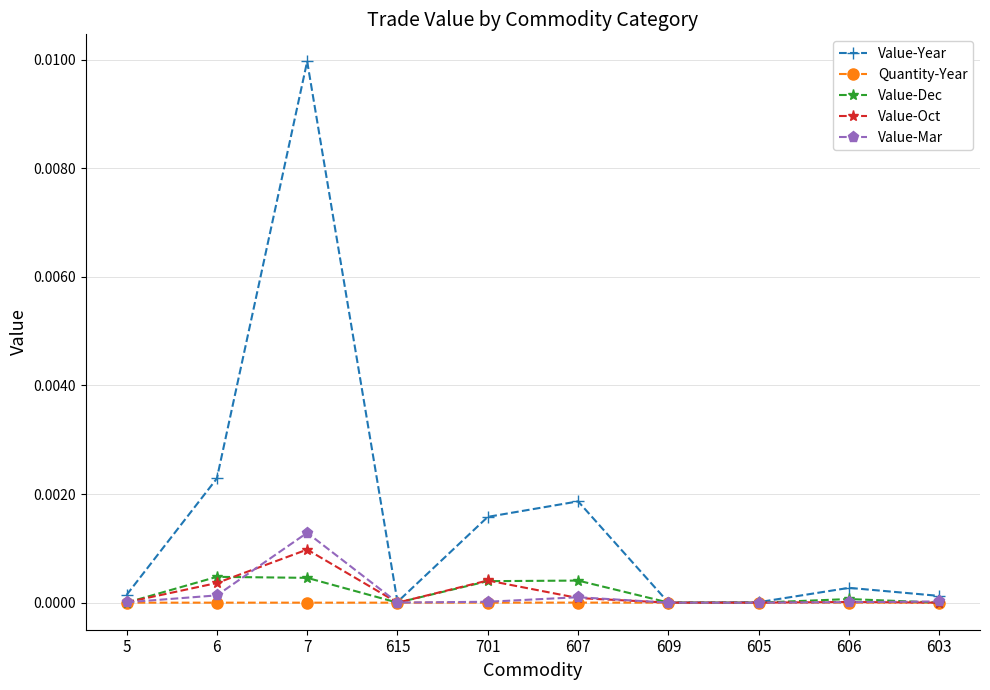

Which category has the highest value across all series?

7